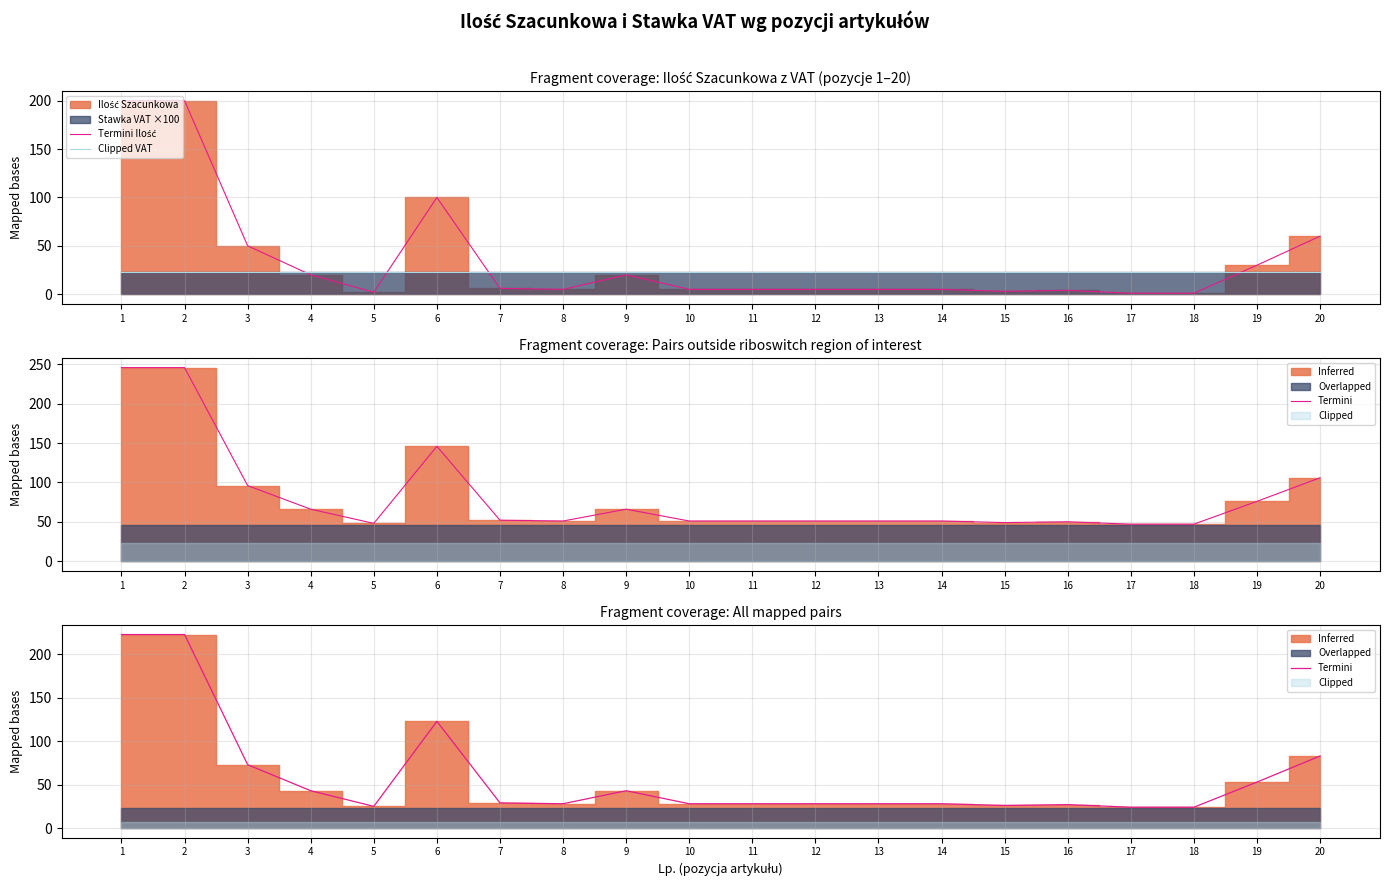

Which has a higher value, 6 or 15?

6